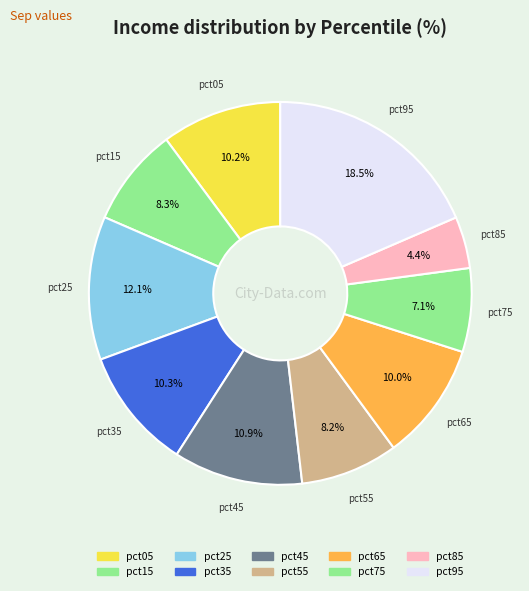

True or false: pct05 accounts for 10% of the total.

True